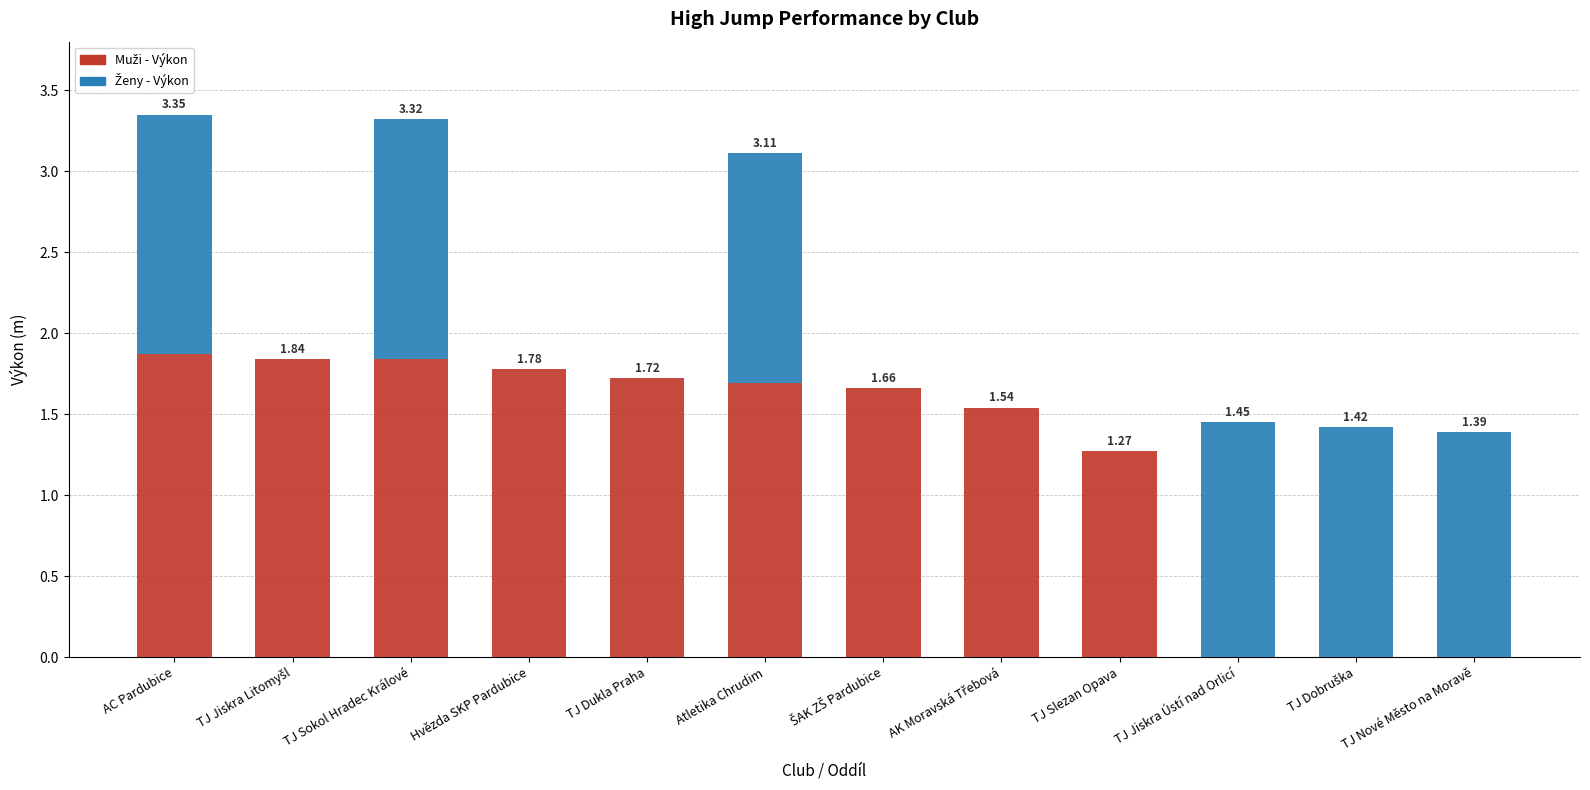

Does the chart contain stacked bars?

Yes